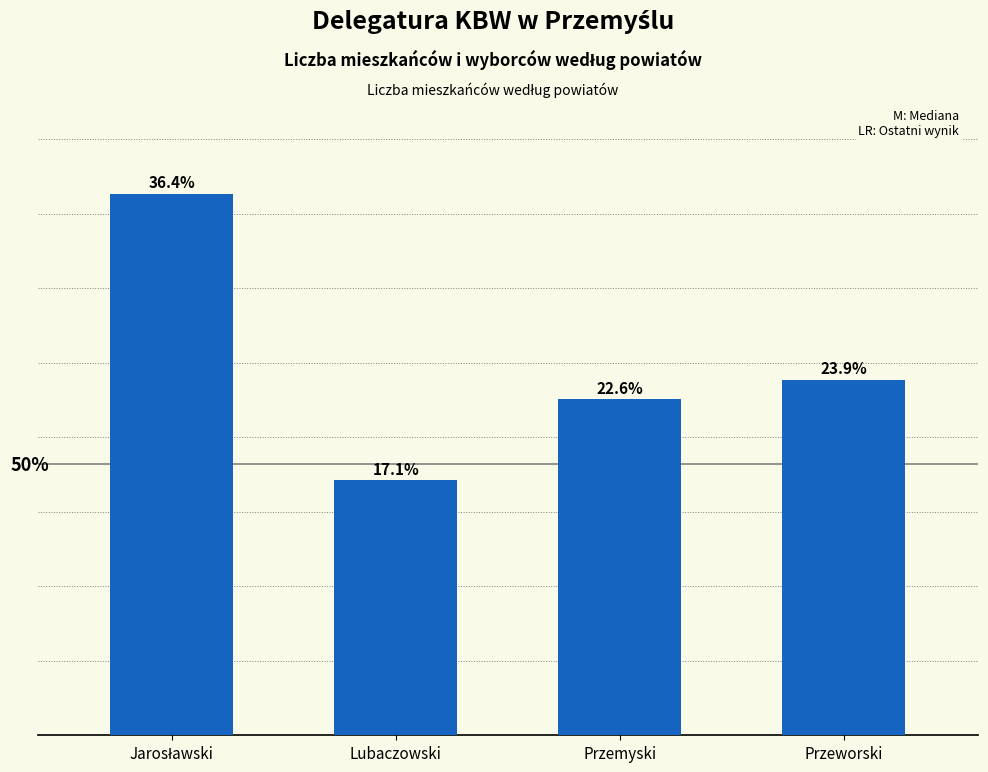

Which label corresponds to the smallest value in the chart?

Lubaczowski